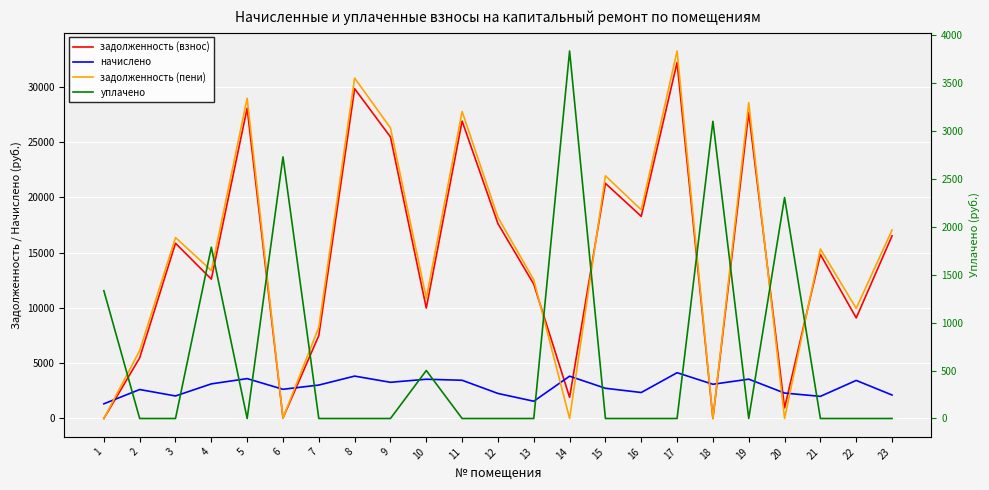

What is the sum of the задолженность (пени) values at 23 and 6?

17102.2